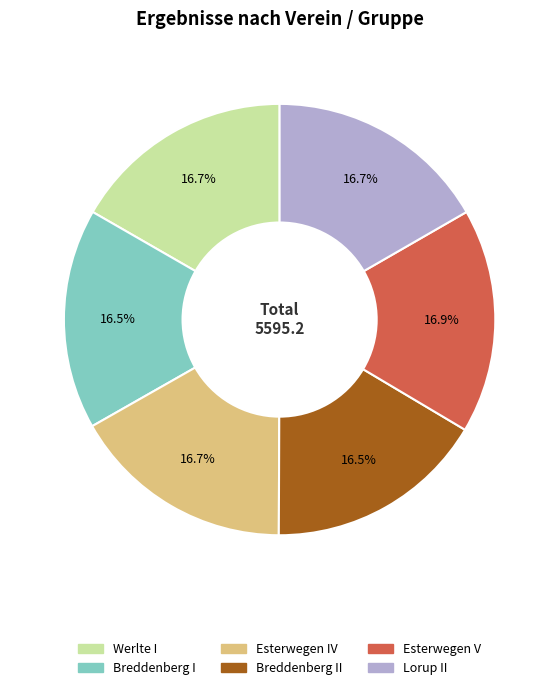

Is there a majority slice in this chart?

No